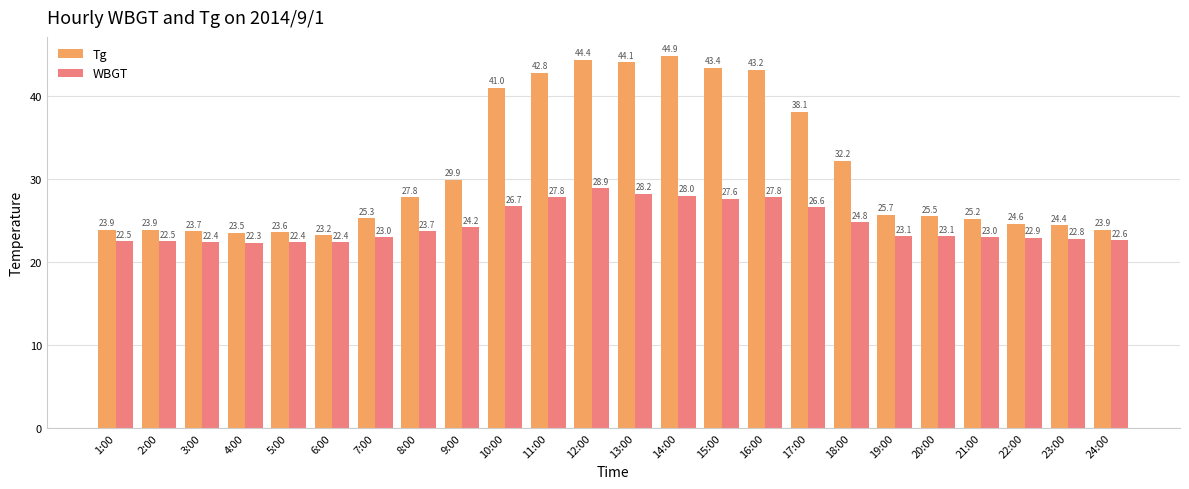

Rank the series by their maximum value, from lowest to highest.

WBGT, Tg